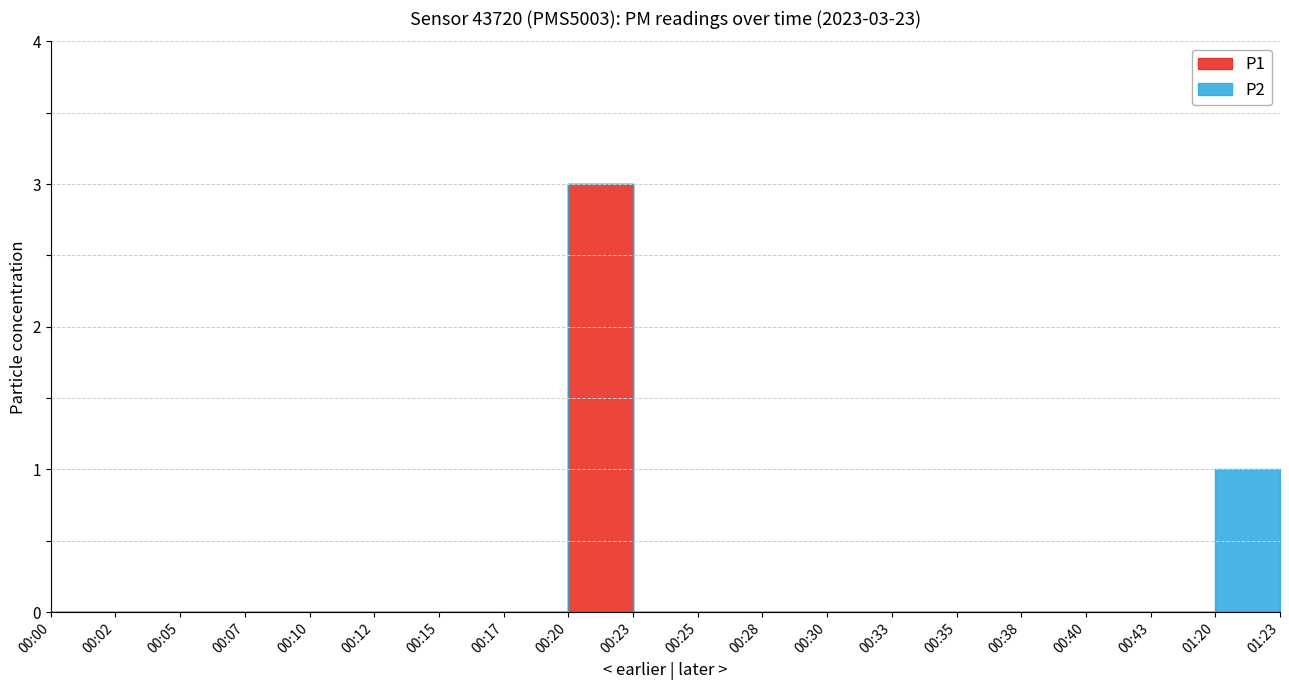

Which series has the largest total across all categories?

P1